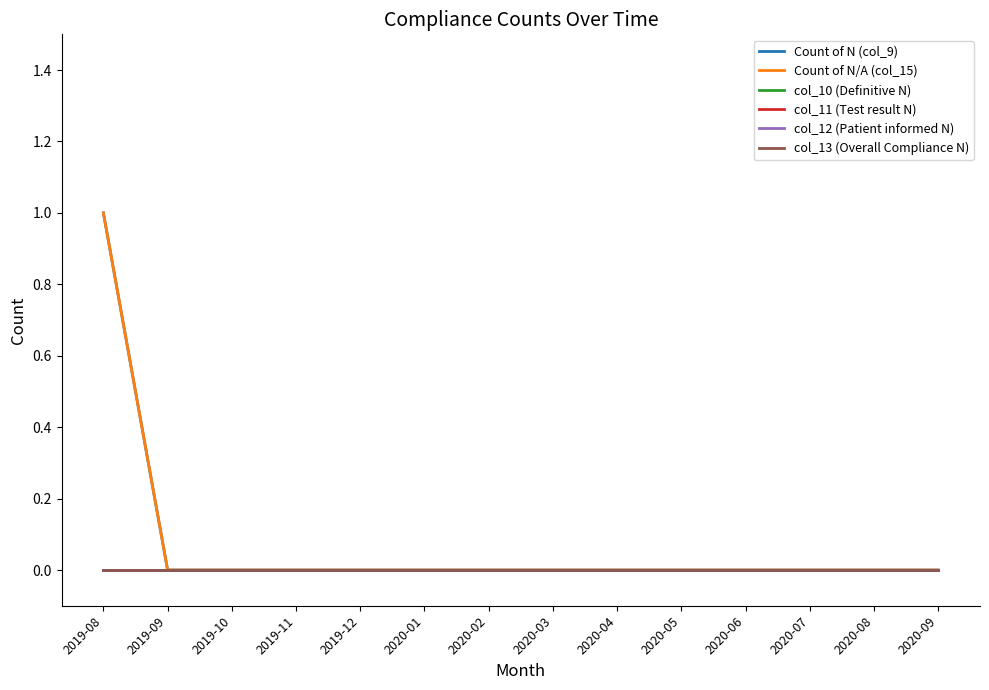

The value of col_13 (Overall Compliance N) at 2020-01 is 0. True or false?

True